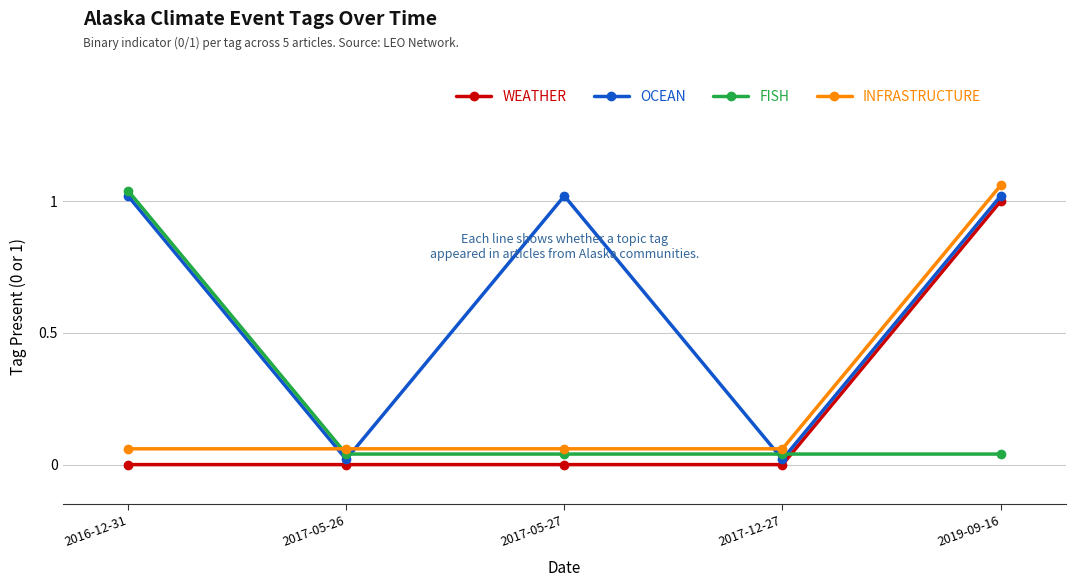

Between 2016-12-31 and 2017-05-27, which series saw the biggest shift?

FISH